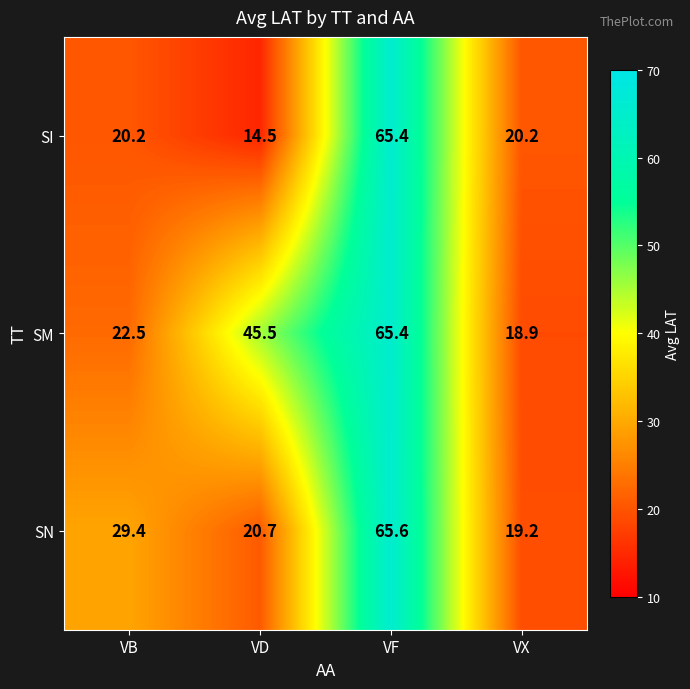

Reading right to left, transcribe all the data shown in this chart.

SI: 20.2	65.4	14.5	20.2
SM: 18.9	65.4	45.5	22.5
SN: 19.2	65.6	20.7	29.4